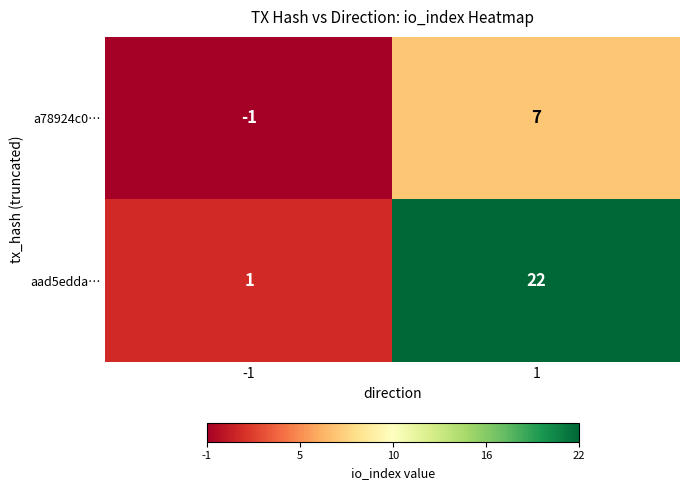

Rank the series by their average value, from highest to lowest.

aad5edda…, a78924c0…